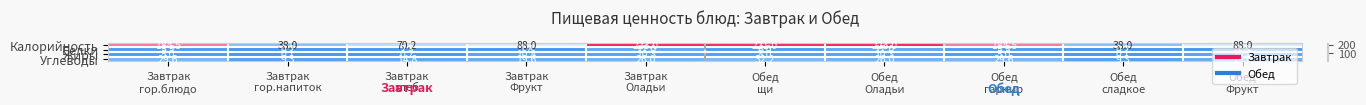

What is the maximum value for Калорийность?

223.0